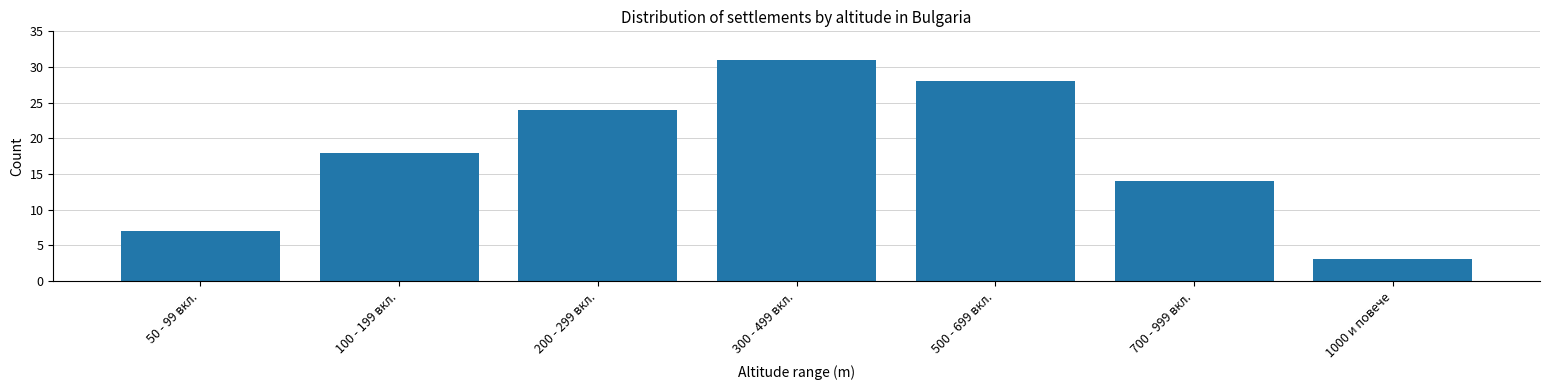

Reading right to left, transcribe all the data shown in this chart.

1000 и повече=3	700 - 999 вкл.=14	500 - 699 вкл.=28	300 - 499 вкл.=31	200 - 299 вкл.=24	100 - 199 вкл.=18	50 - 99 вкл.=7